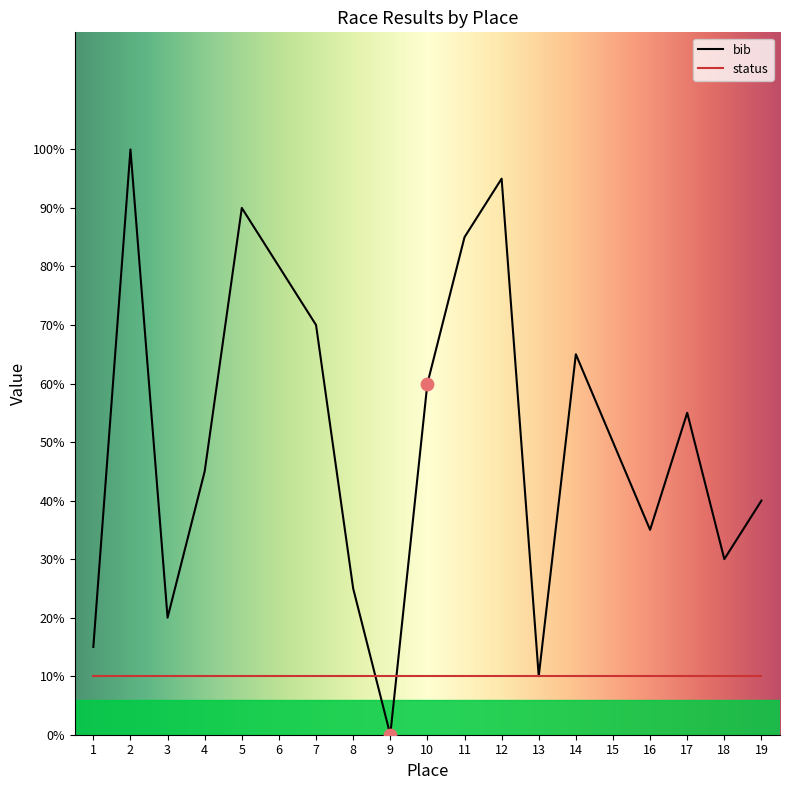

Which has a higher value, 12 or 19?

12